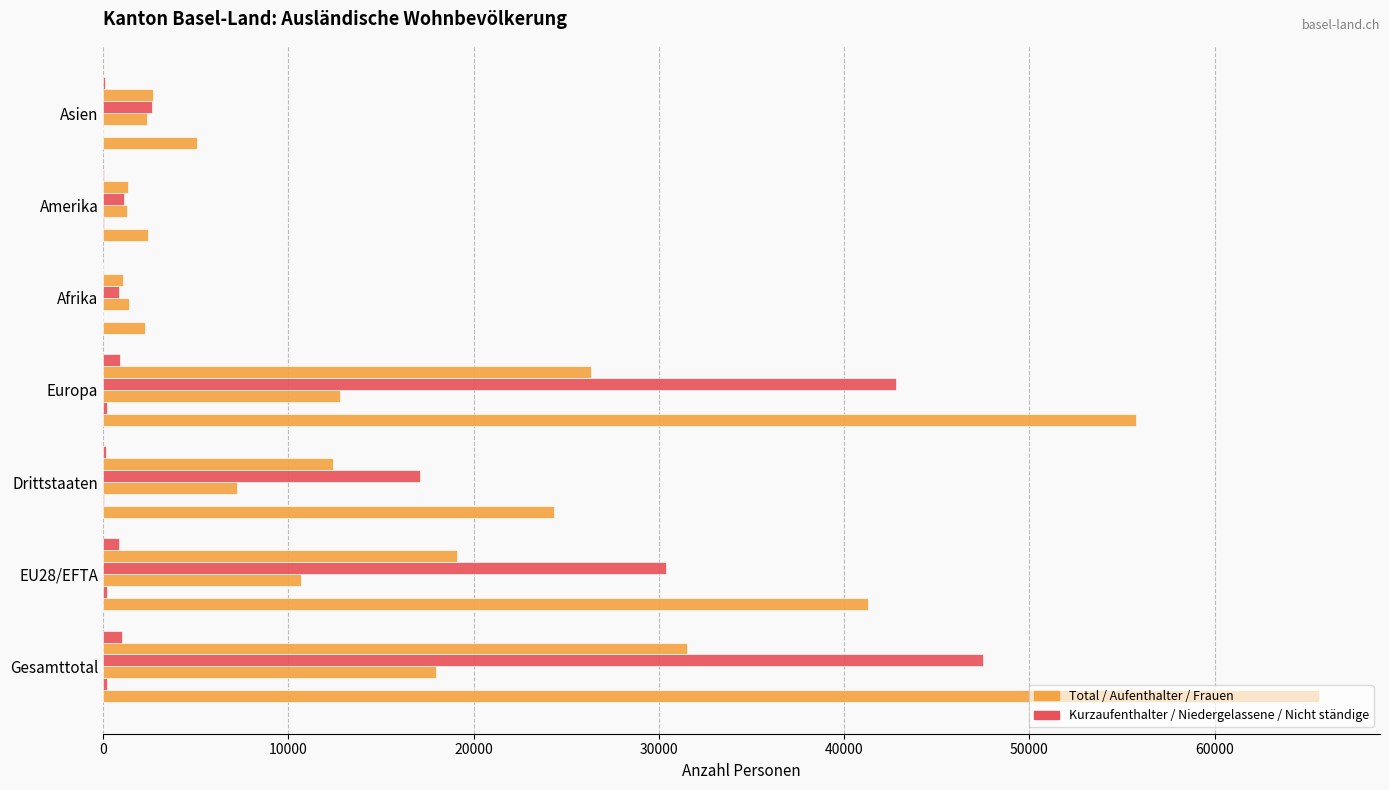

How many series are shown in this chart?

6